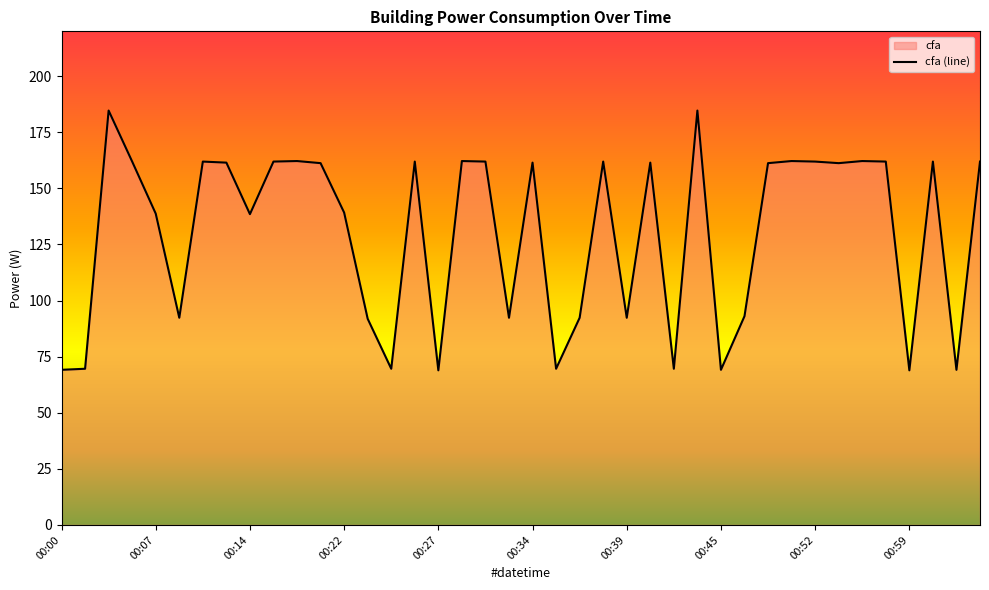

True or false: there are more than 0 points higher than both neighbors.

True